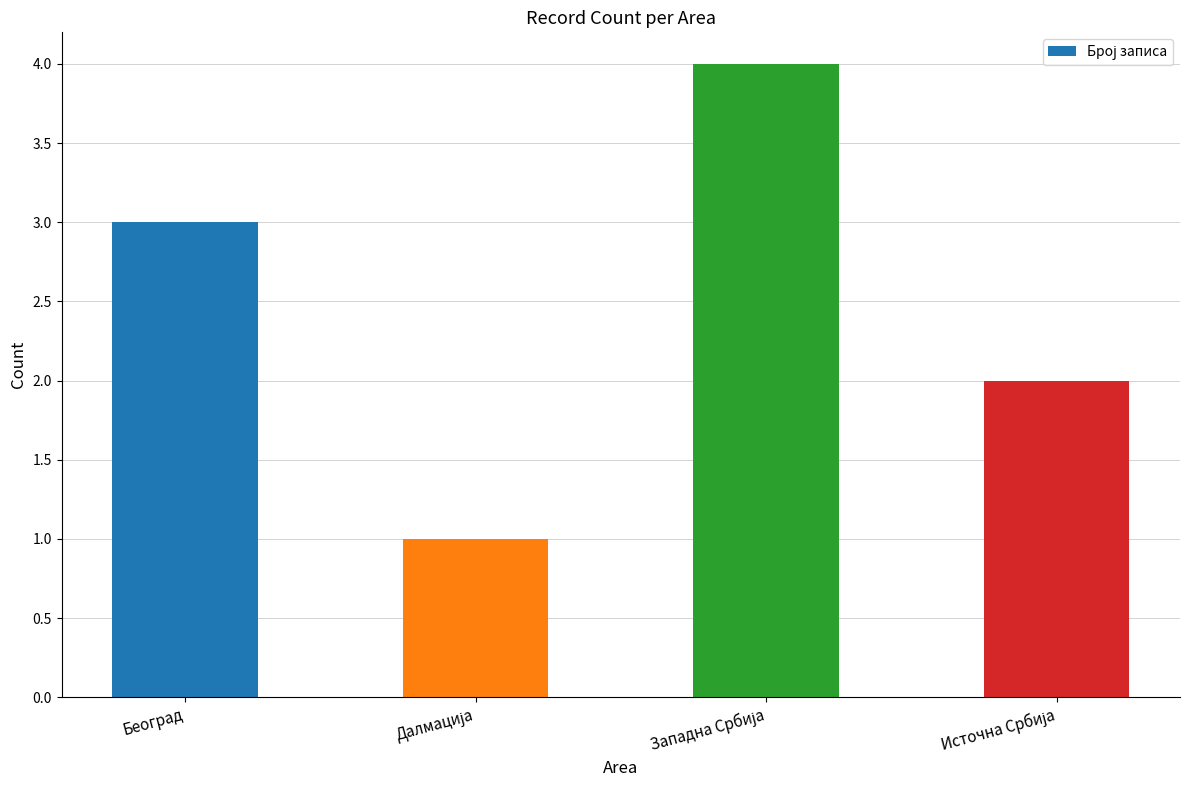

How many bars are there in total?

4